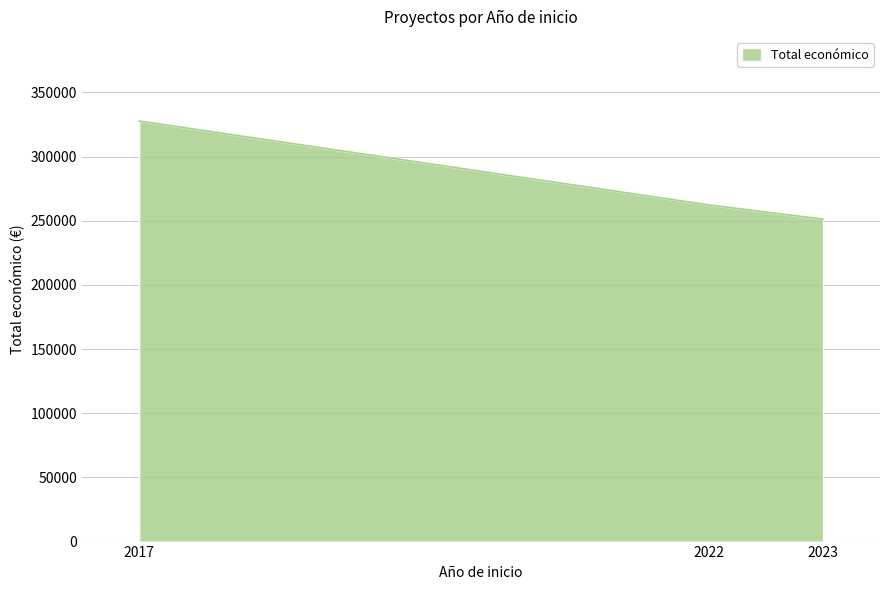

Reading left to right, extract all data points from this chart.

2017=327744	2022=262332	2023=251272